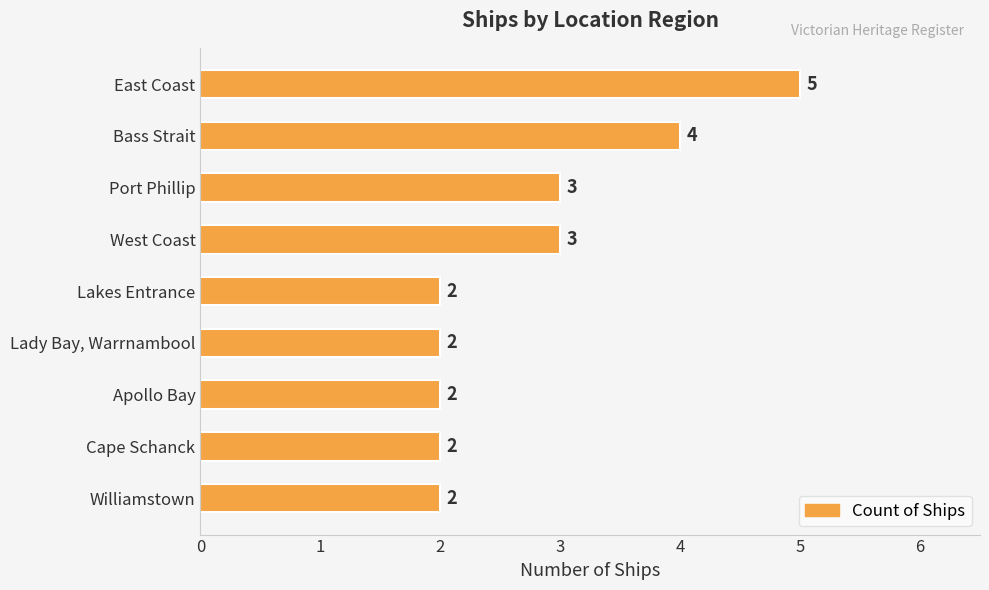

Does the chart contain any negative values?

No